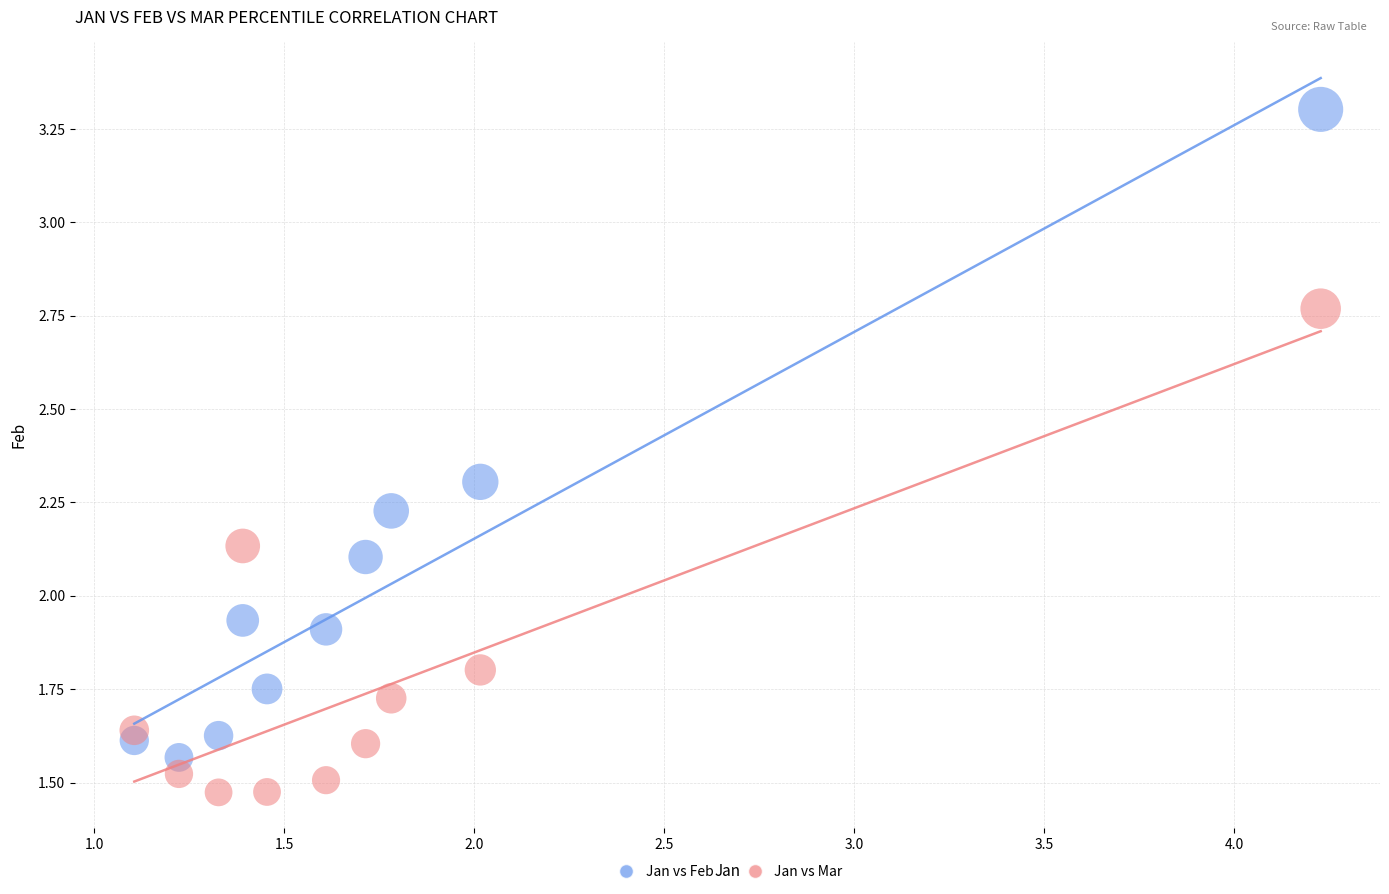

What are all the series names shown in the legend?

Jan vs Feb, Jan vs Mar